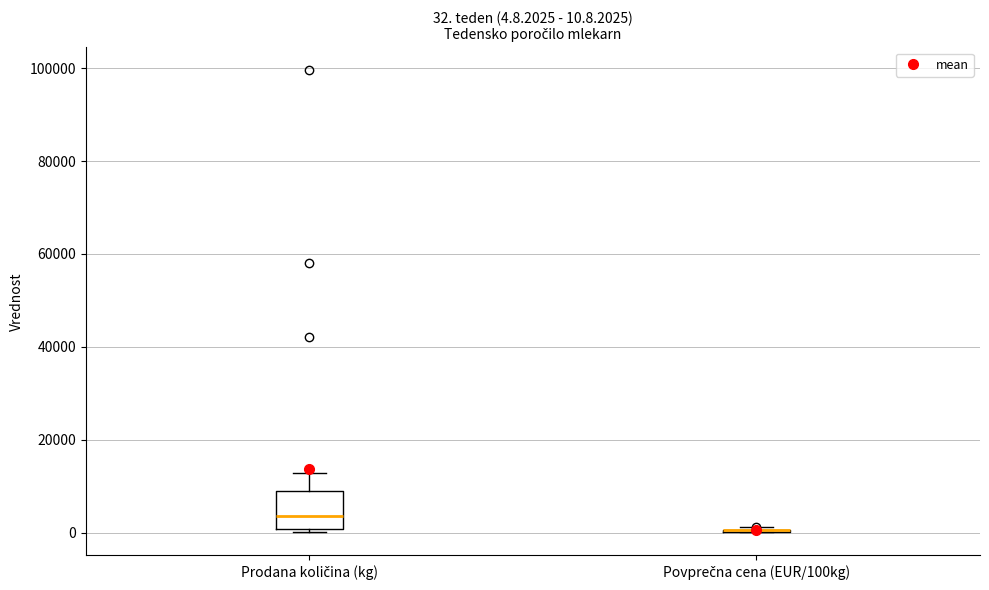

Which box is the tallest, from its lower edge to its upper edge?

Prodana količina (kg)